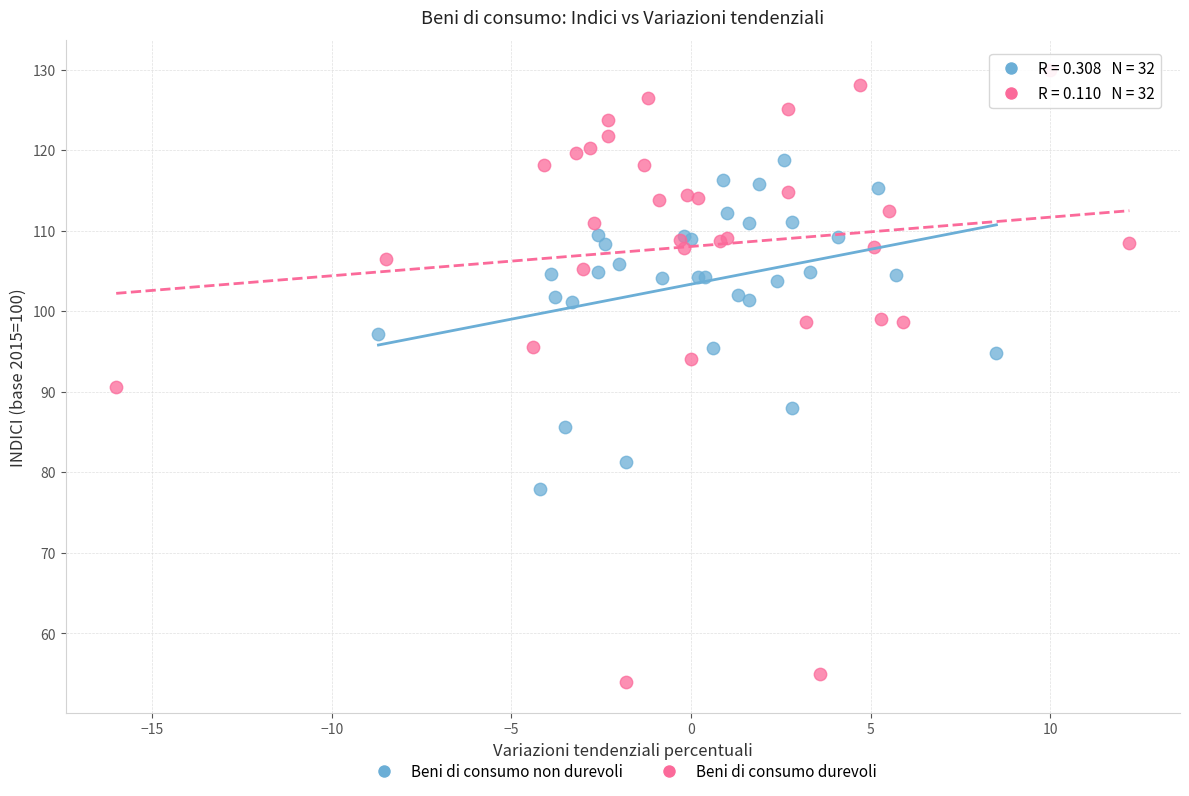

What are all the series names shown in the legend?

Beni di consumo non durevoli, Beni di consumo durevoli